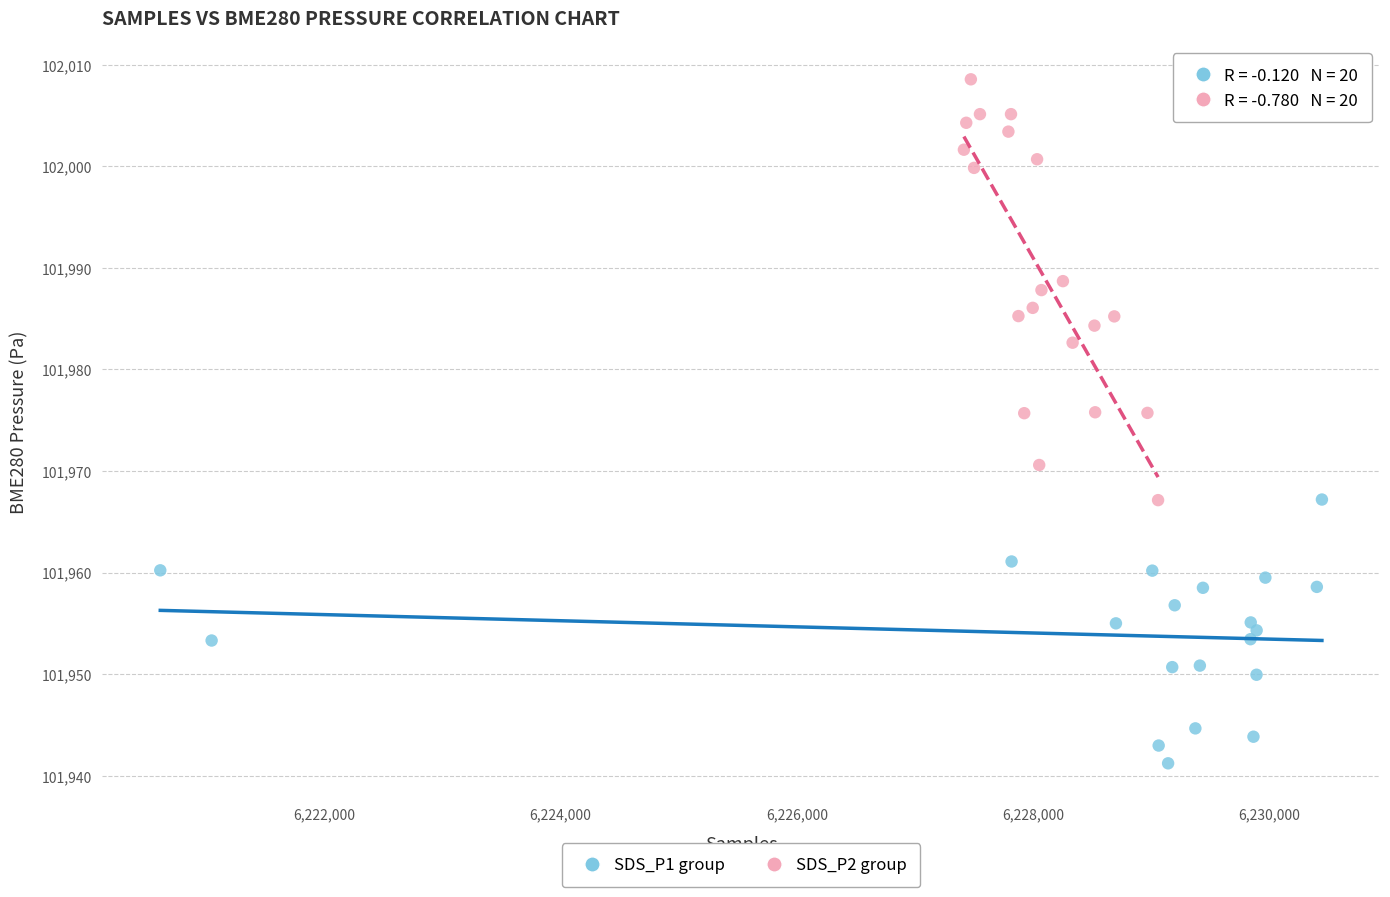

What are all the series names shown in the legend?

SDS_P1 group, SDS_P2 group